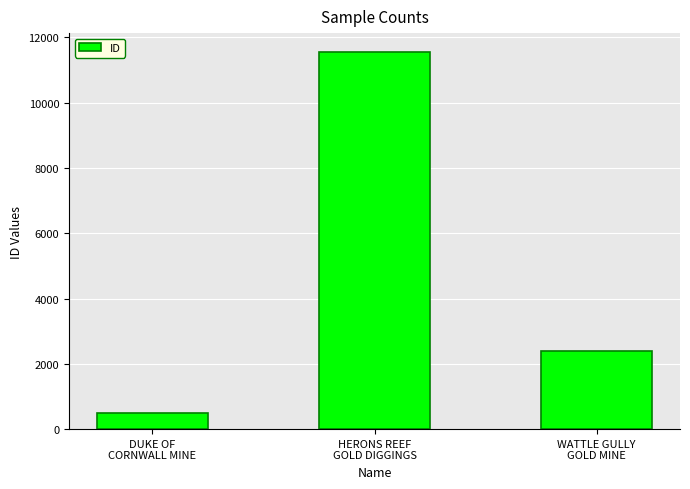

Where is the data nearest to the value 6032?

WATTLE GULLY
GOLD MINE